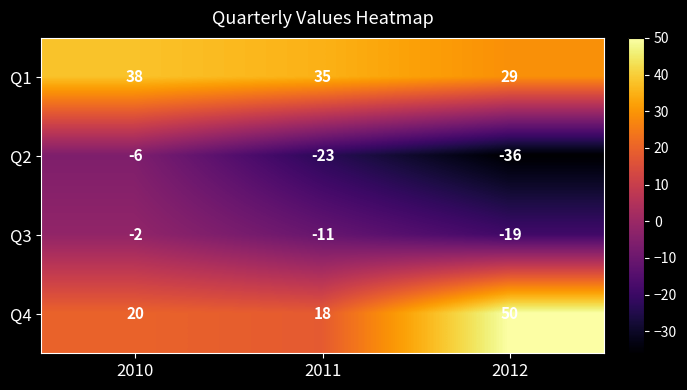

How many data points does each series have?

3